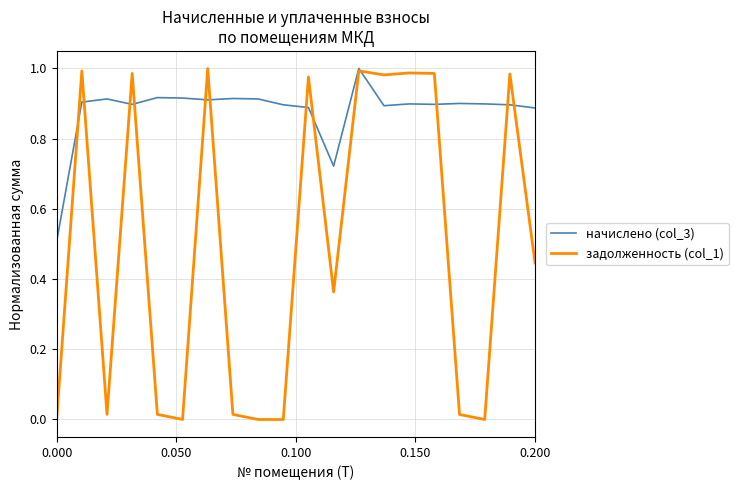

Which series ends up on top after the final intersection of начислено (col_3) and задолженность (col_1)?

начислено (col_3)